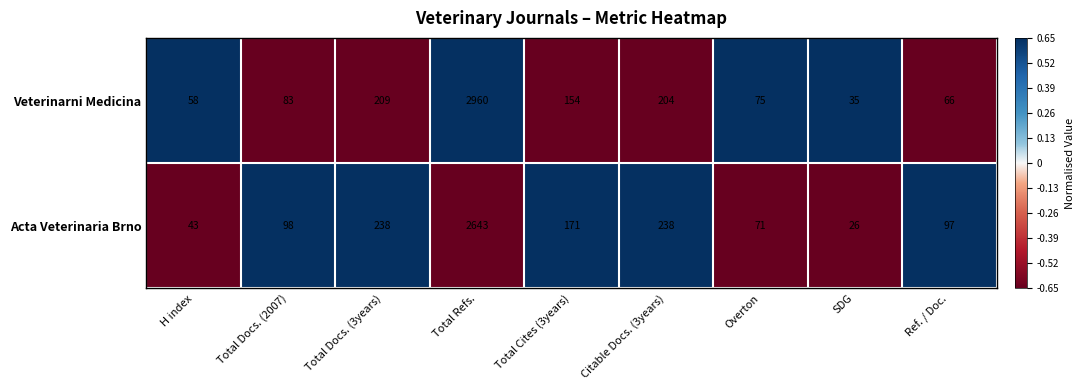

Reading left to right, transcribe all the data shown in this chart.

Veterinarni Medicina: 58	83	209	2960	154	204	75	35	66
Acta Veterinaria Brno: 43	98	238	2643	171	238	71	26	97